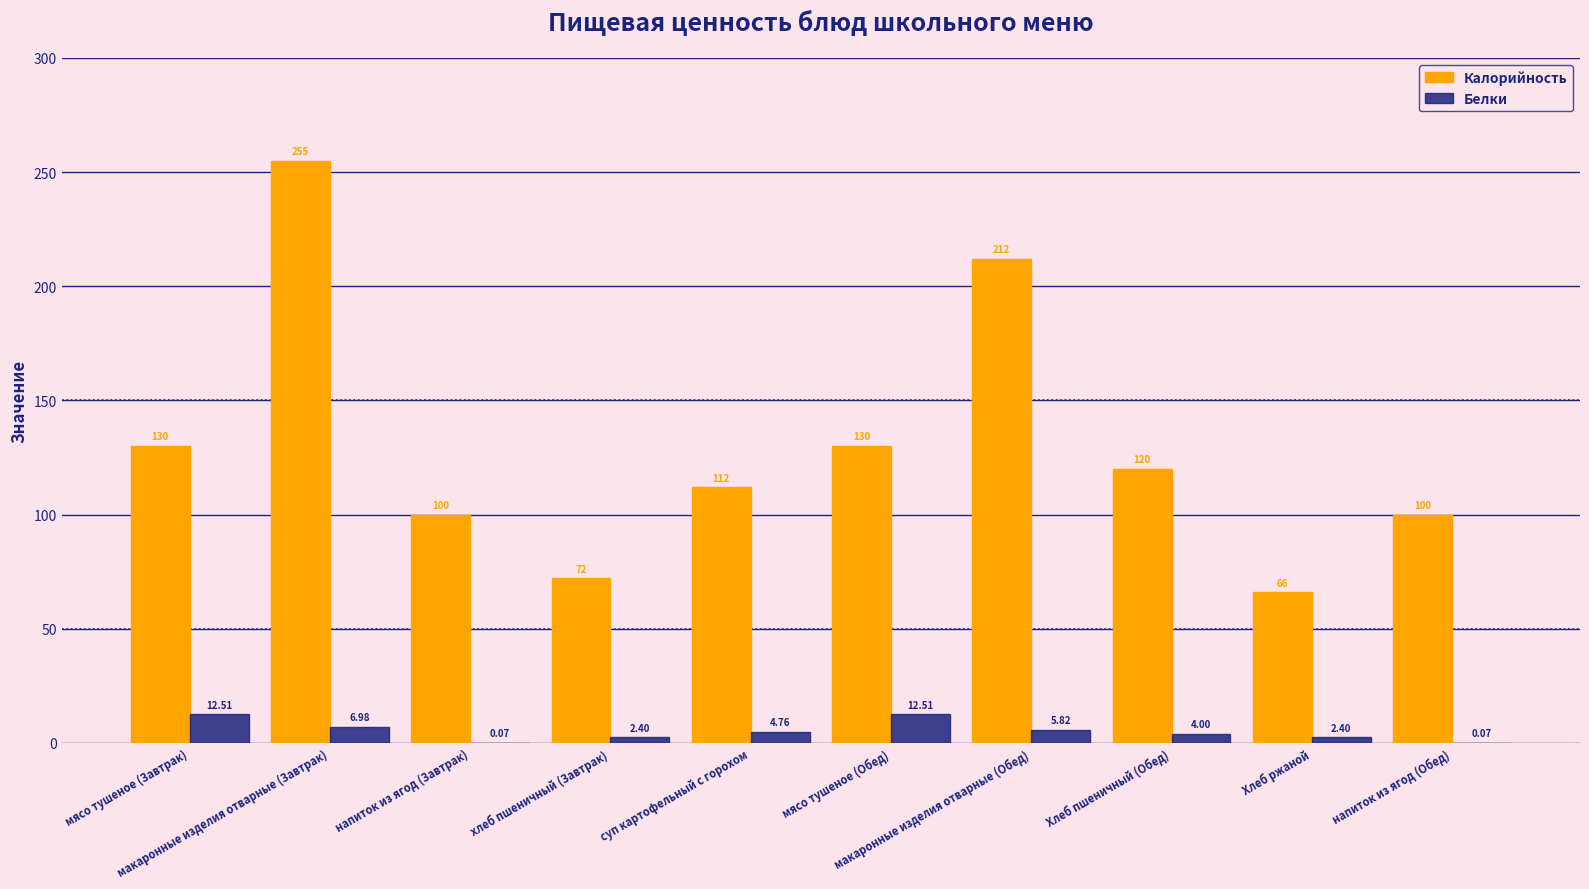

What is the sum of the Калорийность values at суп картофельный с горохом and напиток из ягод (Обед)?

212.0